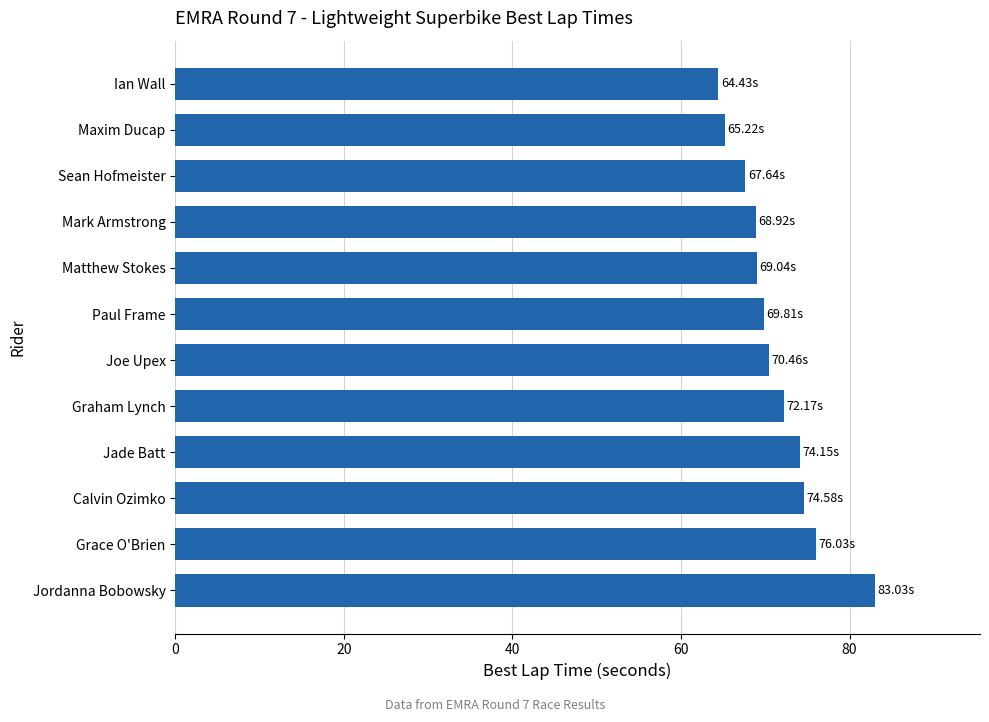

Between Mark Armstrong and Graham Lynch, which is larger?

Graham Lynch